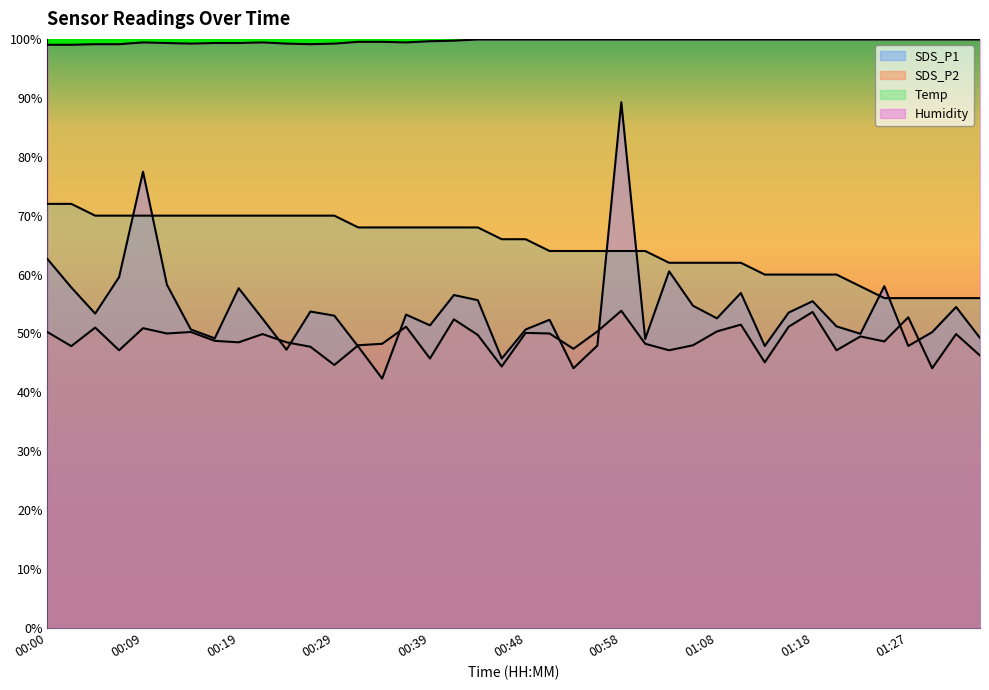

What is the sum of the Humidity values at 01:10 and 01:08?

199.8